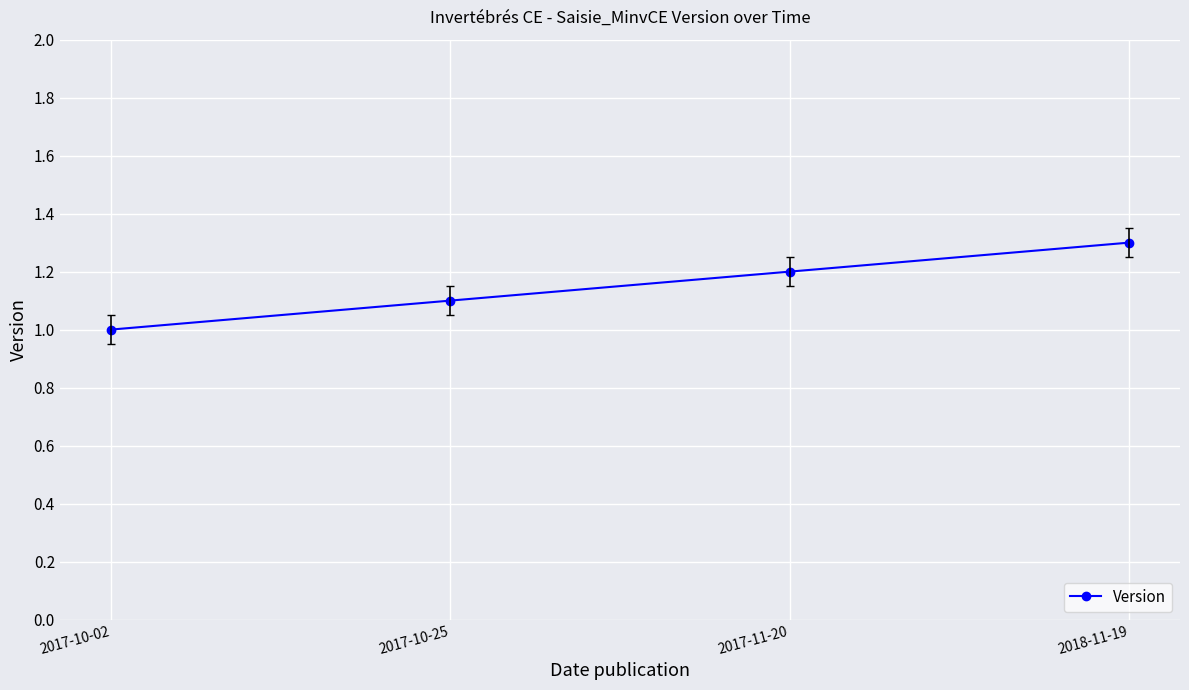

Read the value at 2017-10-25.

1.1